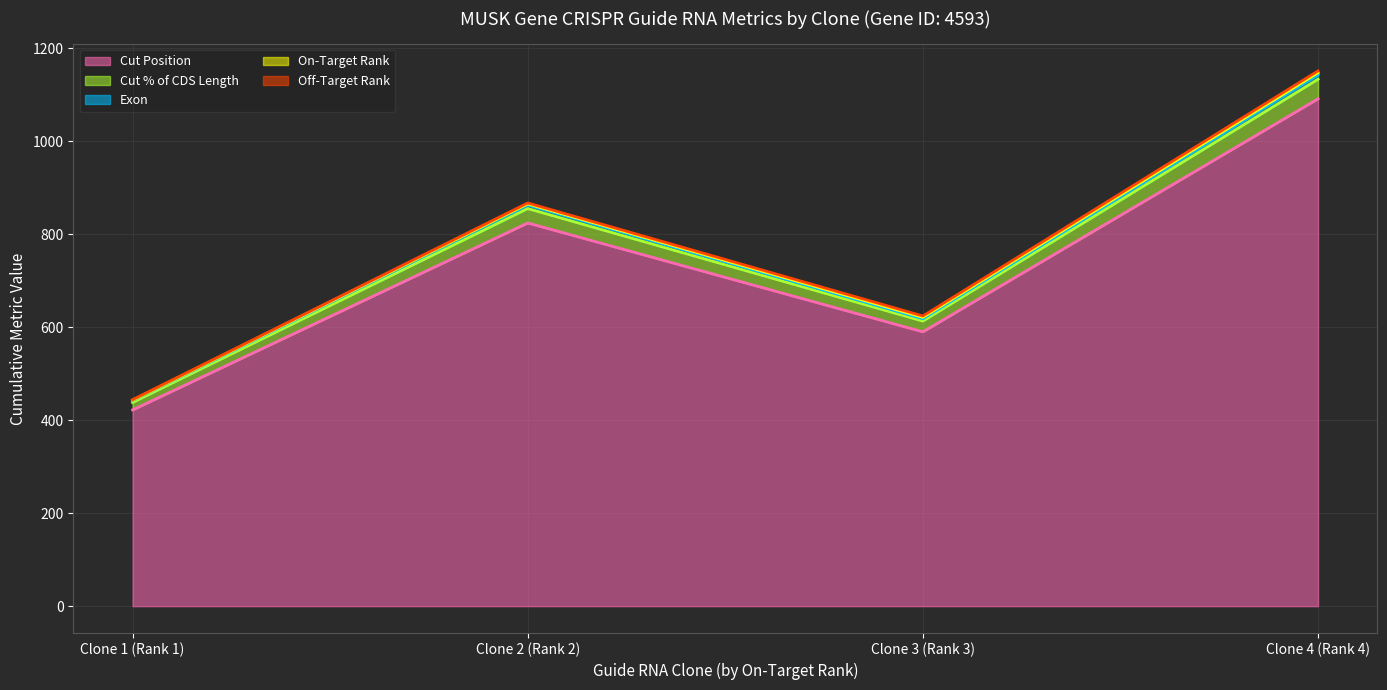

True or false: Cut % of CDS Length (line) has more than 1 points higher than both neighbors.

False